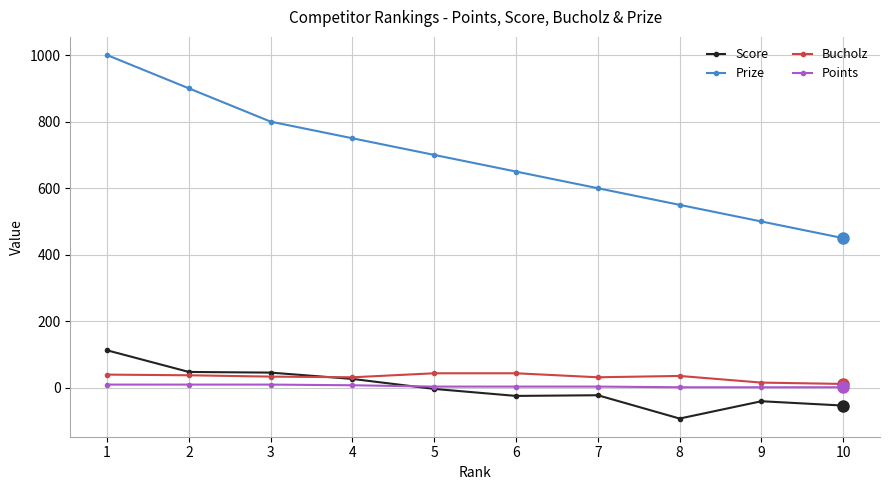

What is the sum of the Prize values at 2 and 3?

1700